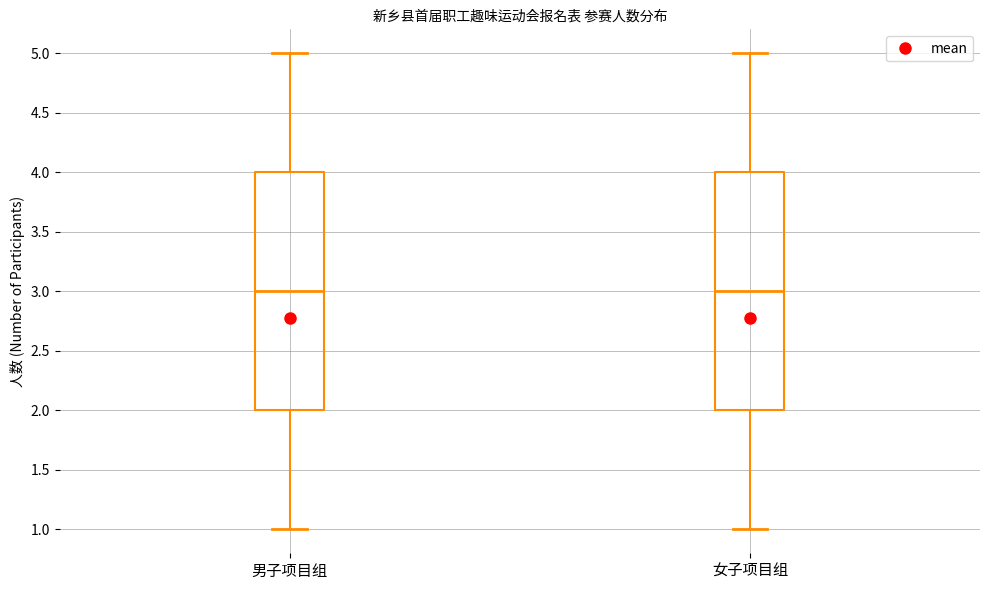

Where is the upper edge of the box for 男子项目组 on the y-axis? The values are not printed on the chart, so give them approximately, as read against the axis.

4